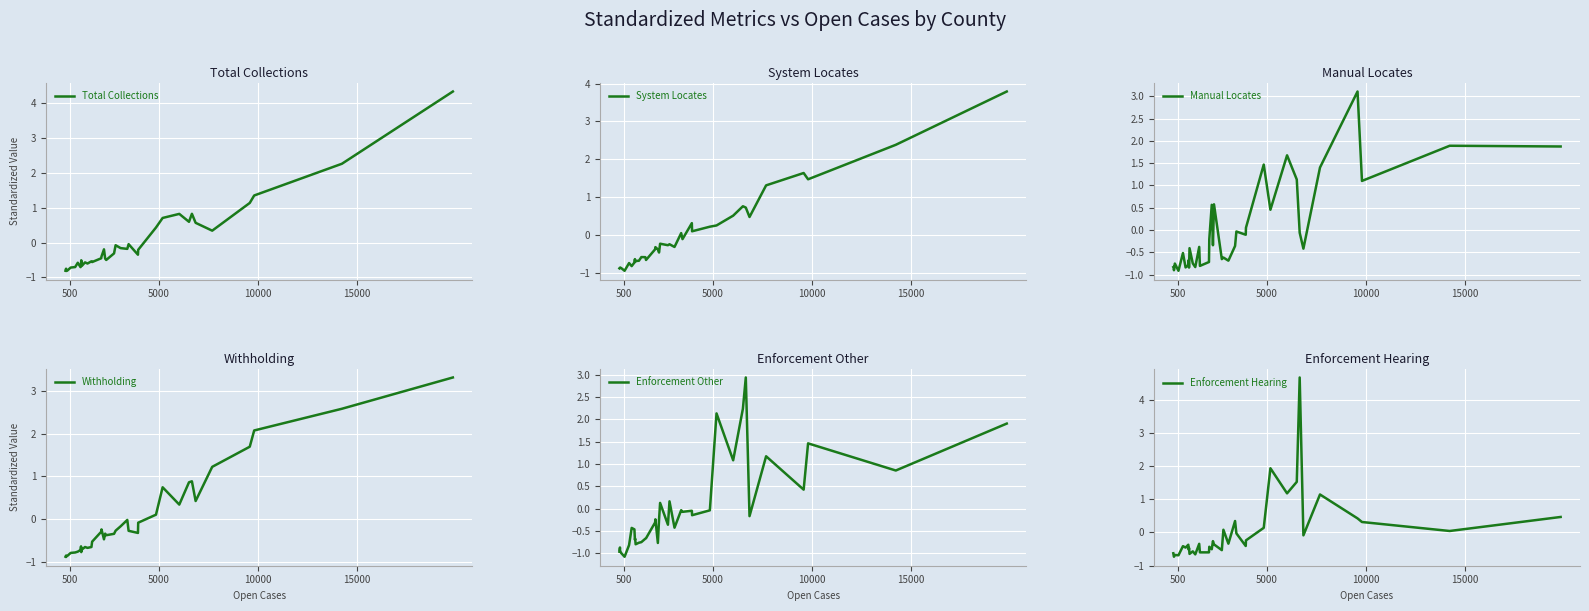

What is the lowest value of the Manual Locates series?

-0.9